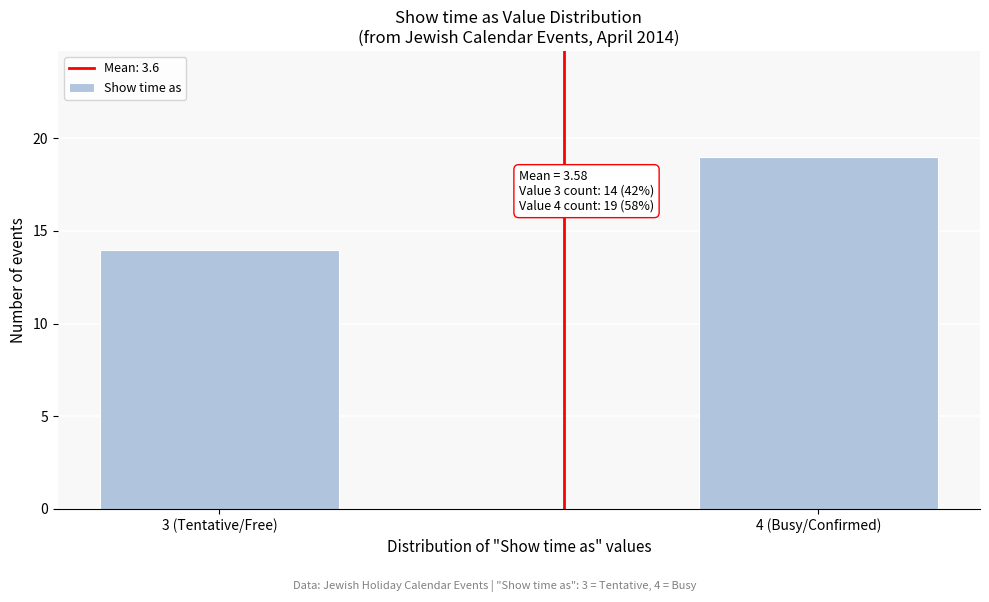

Reading left to right, list all the values displayed in this chart.

3 (Tentative/Free)=14	4 (Busy/Confirmed)=19